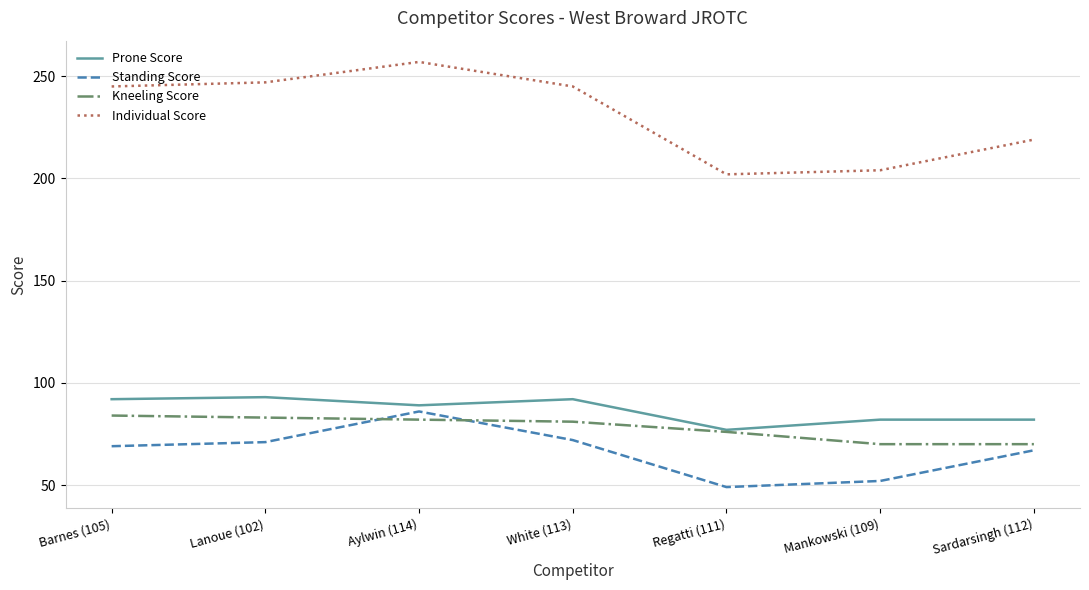

What is the difference between the Prone Score values at Lanoue (102) and Regatti (111)?

16